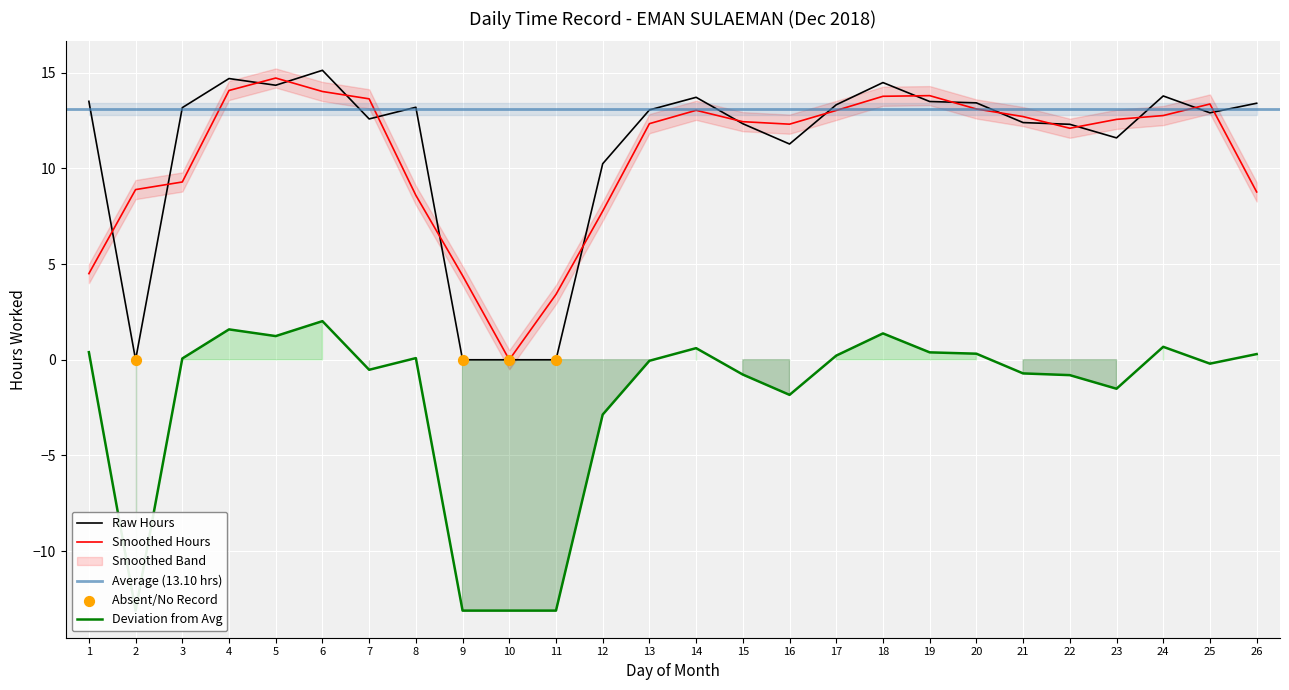

What is the change in value from 6 to 11?

-15.1